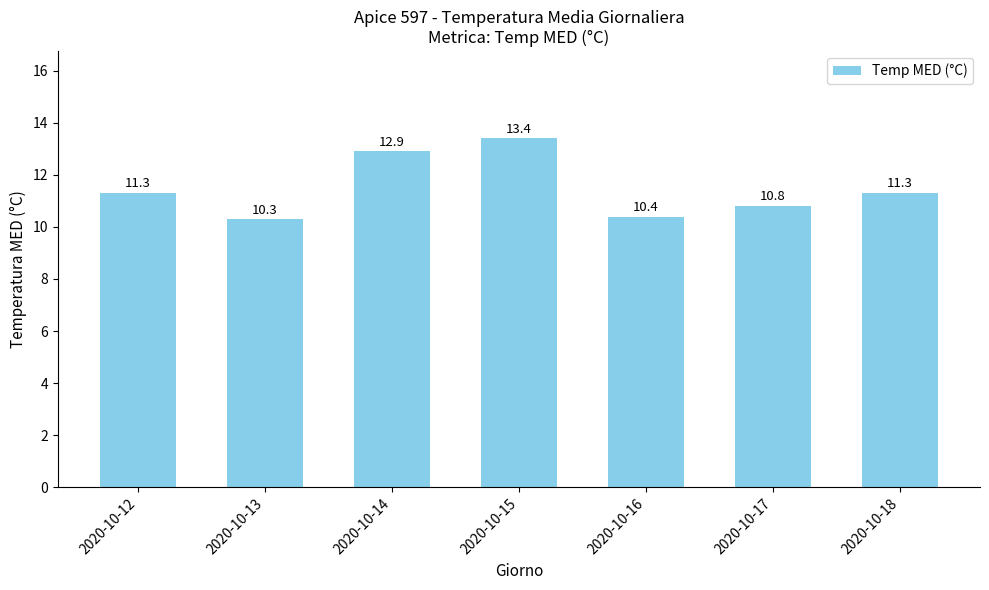

What value does the data have at 2020-10-16?

10.4